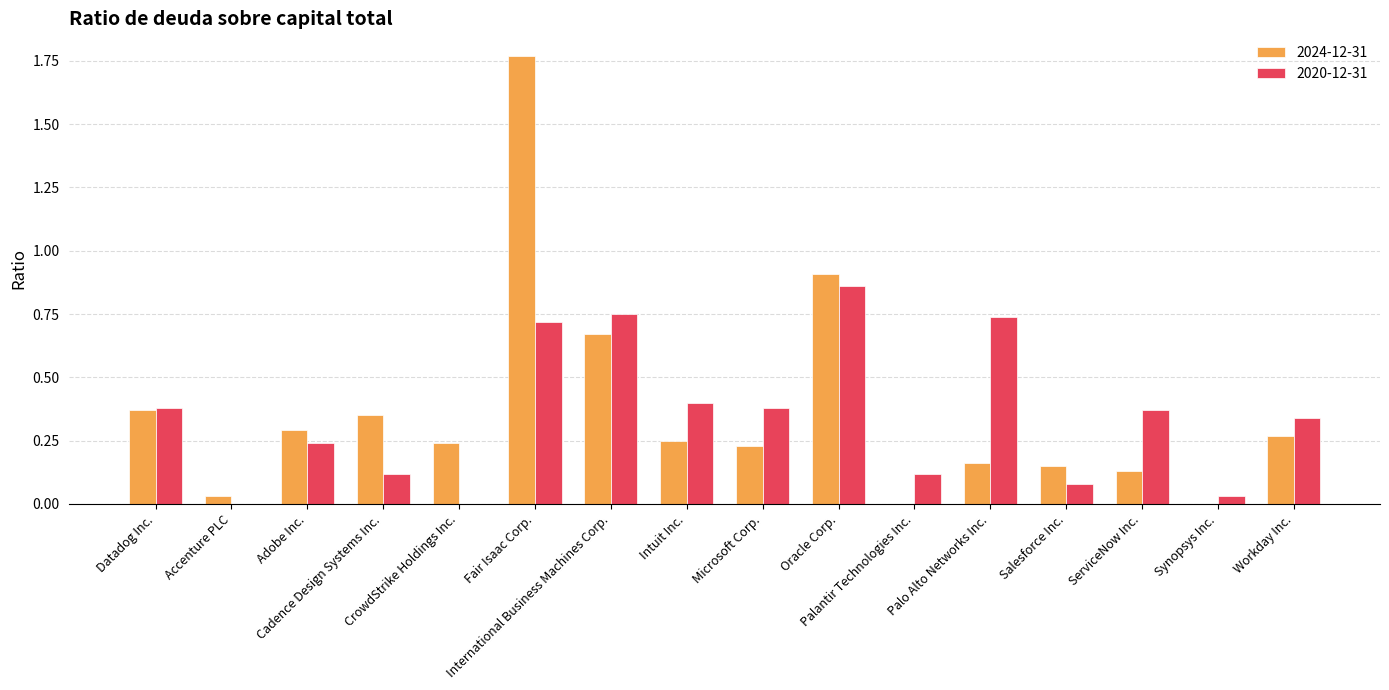

What is the sum of all 2024-12-31 values?

5.8